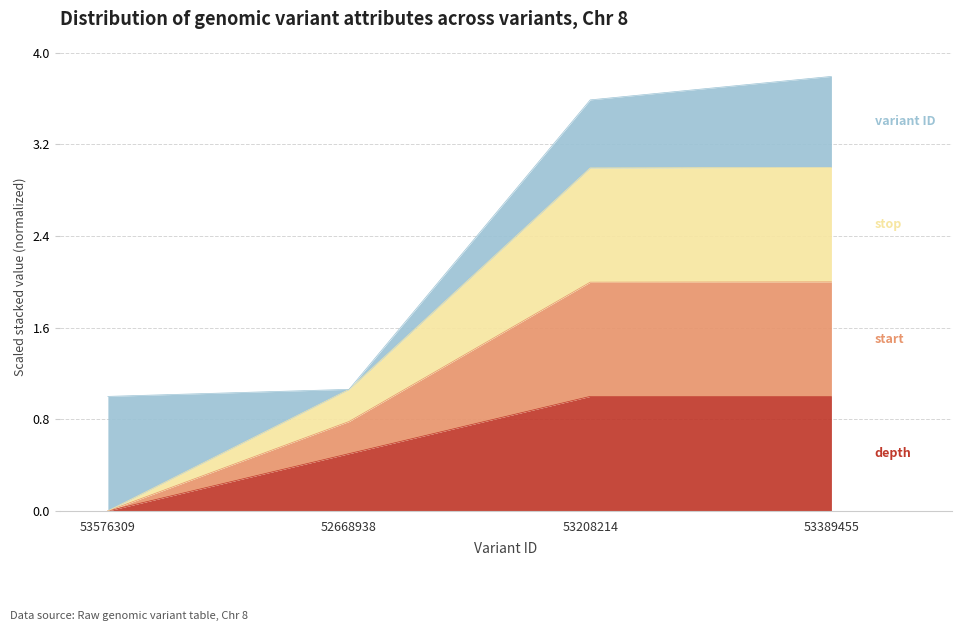

What is the total value across all series at 53389455?

3.8